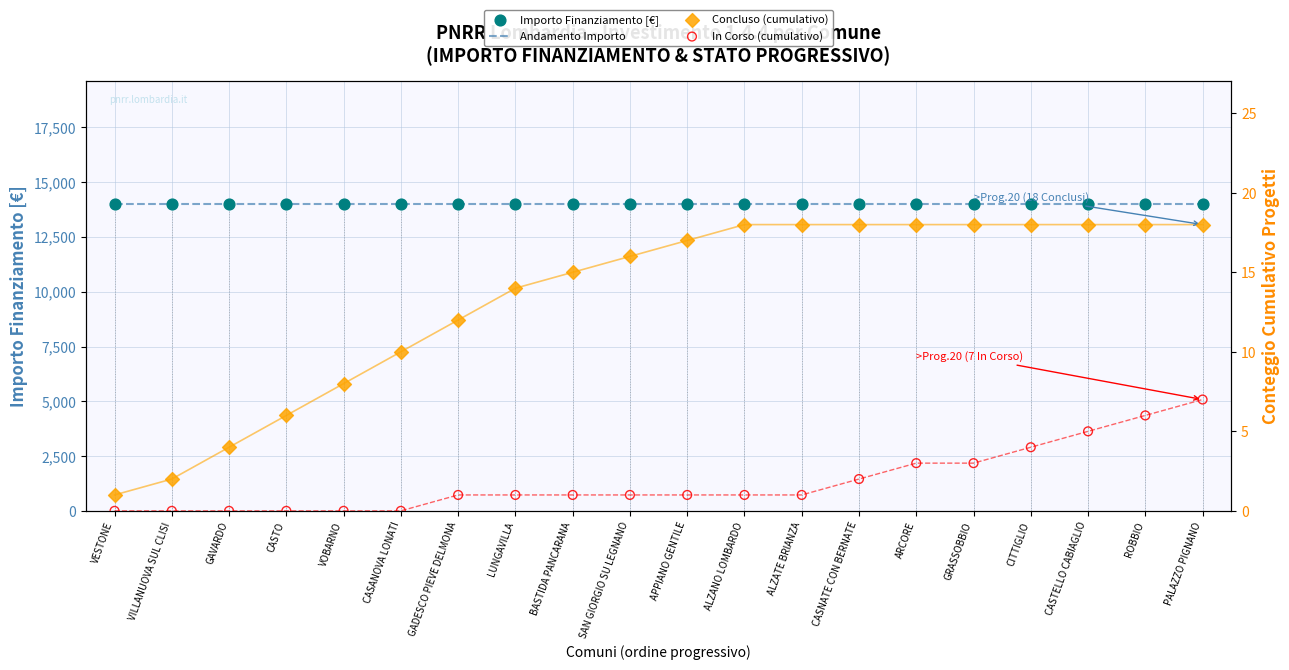

At how many categories does at least one series exceed 5780?

20